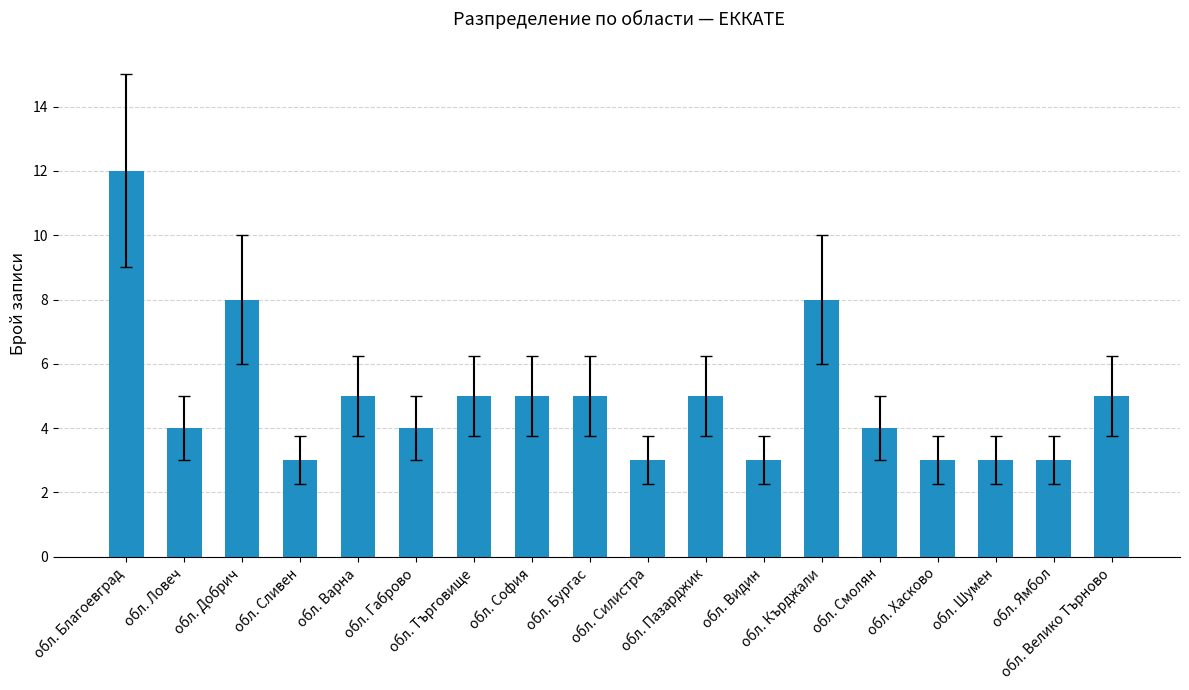

How many values are below 5?

9